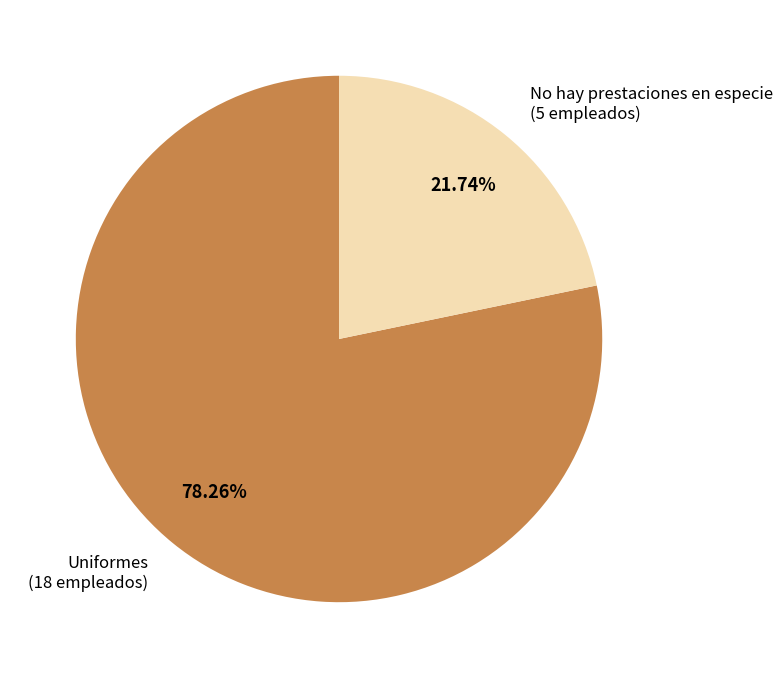

Is there a majority slice in this chart?

Yes